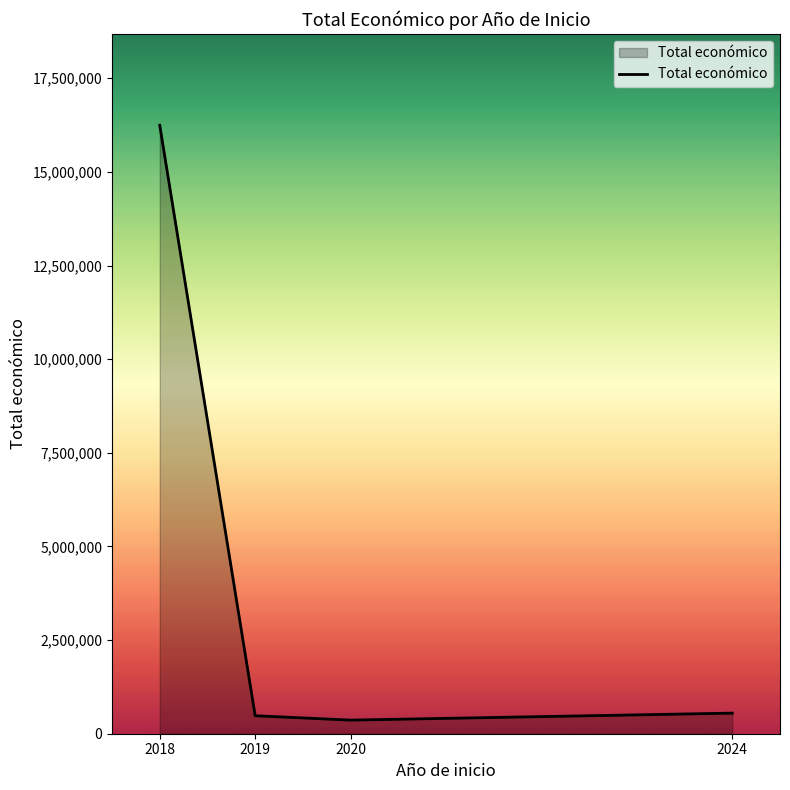

How many distinct data groups are displayed?

1